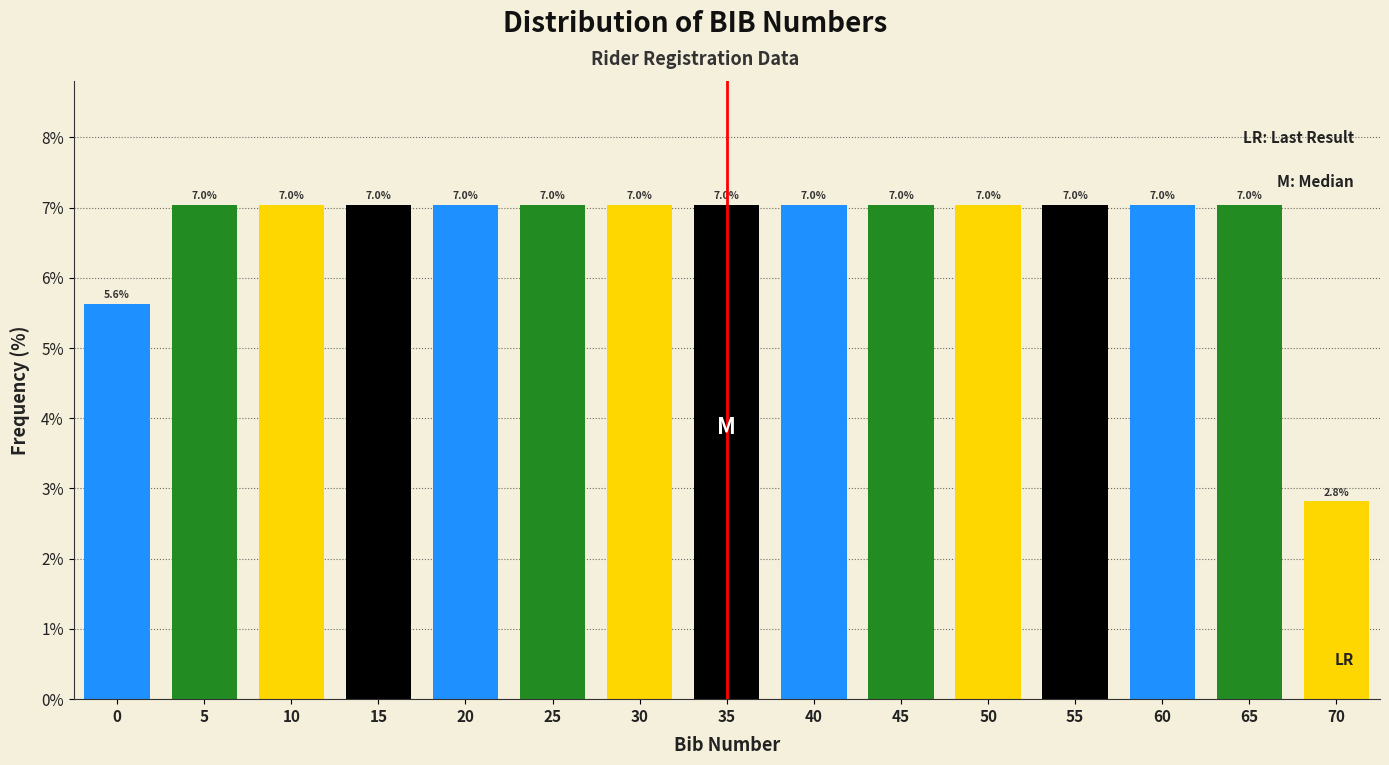

Reading left to right, transcribe all the data shown in this chart.

0=5.6	5=7.0	10=7.0	15=7.0	20=7.0	25=7.0	30=7.0	35=7.0	40=7.0	45=7.0	50=7.0	55=7.0	60=7.0	65=7.0	70=2.8